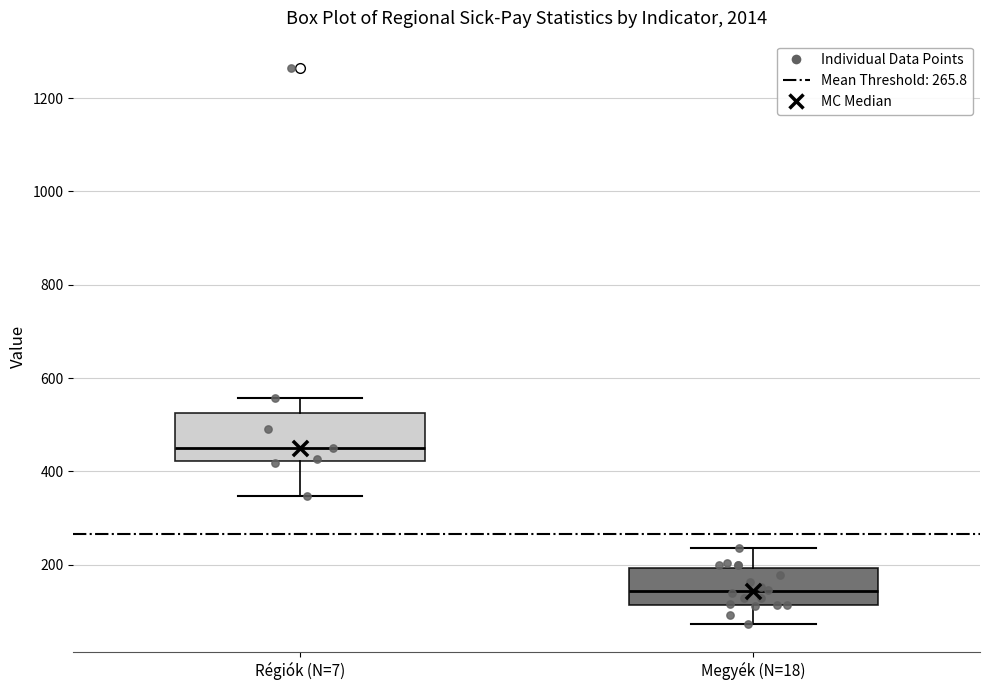

Reading left to right, transcribe this box plot: for each box, give where its median line is, the range the box spans, and where its two whiskers end, as read against the y-axis. The values are not printed on the chart, so give them approximately, as read against the axis.

Régiók (N=7): median 460, box 420 to 520, whiskers 340 to 560
Megyék (N=18): median 140, box 120 to 200, whiskers 80 to 240